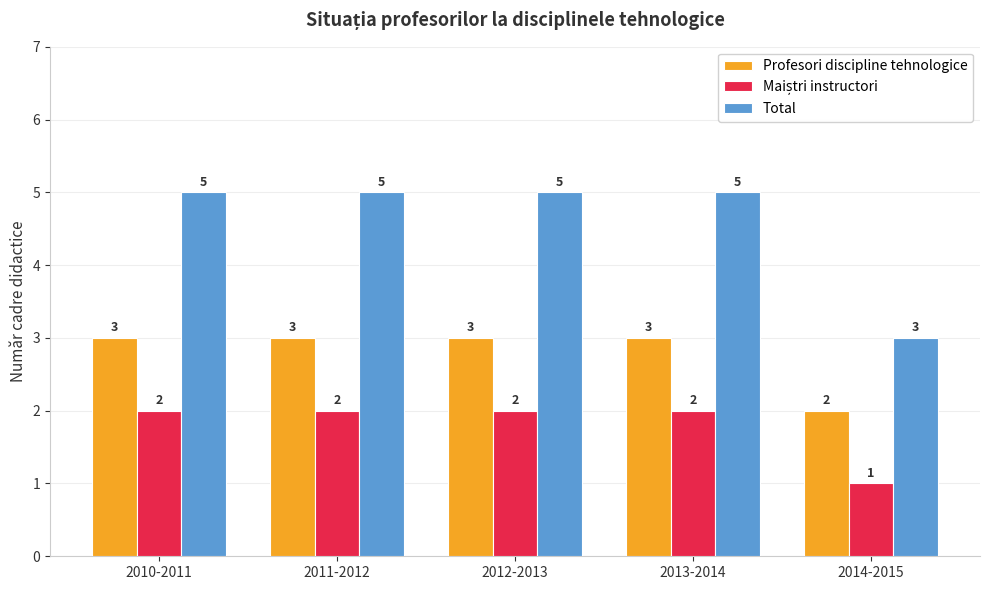

What is the average value of the Profesori discipline tehnologice series?

3